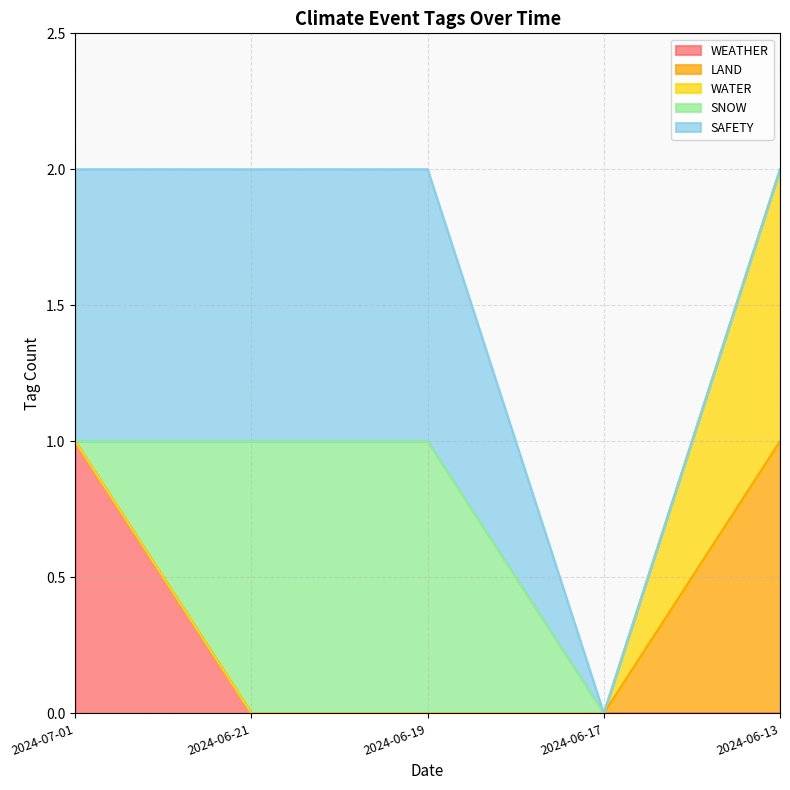

List the series in order of their peak value, highest first.

WEATHER, LAND, WATER, SNOW, SAFETY